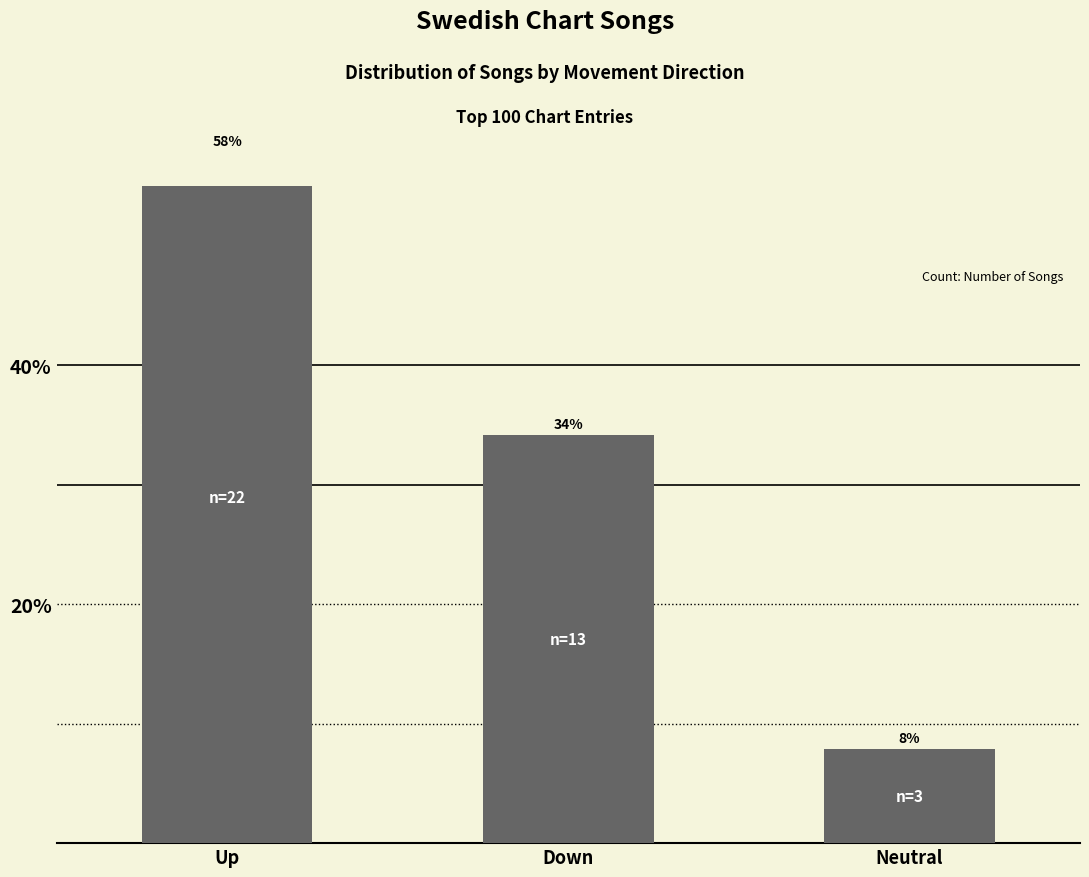

Reading left to right, what are all the values shown in this chart?

57.9	34.2	7.9